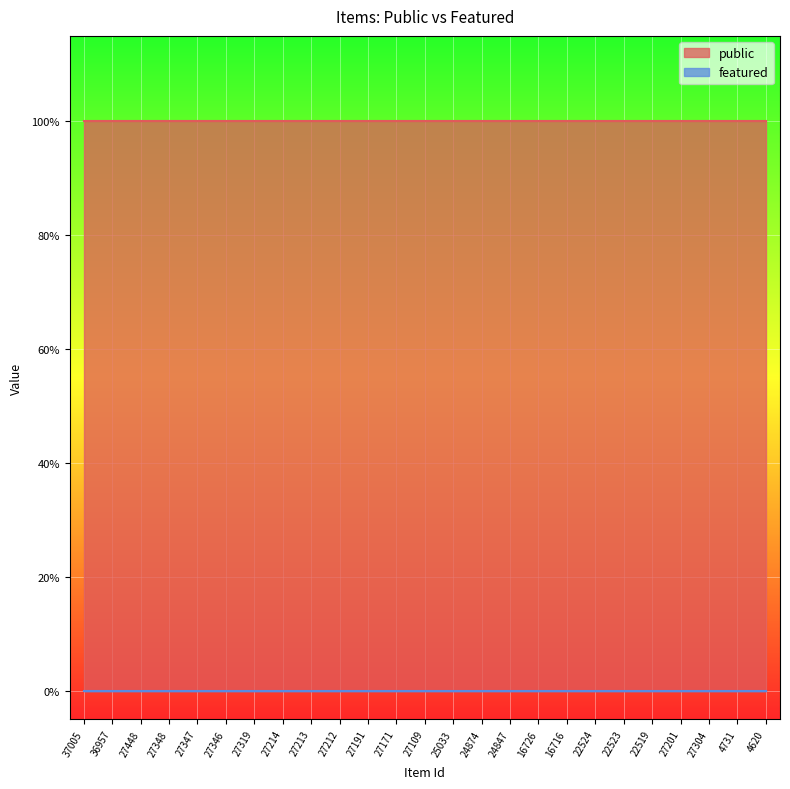

True or false: featured has more than 2 interior local peaks.

False